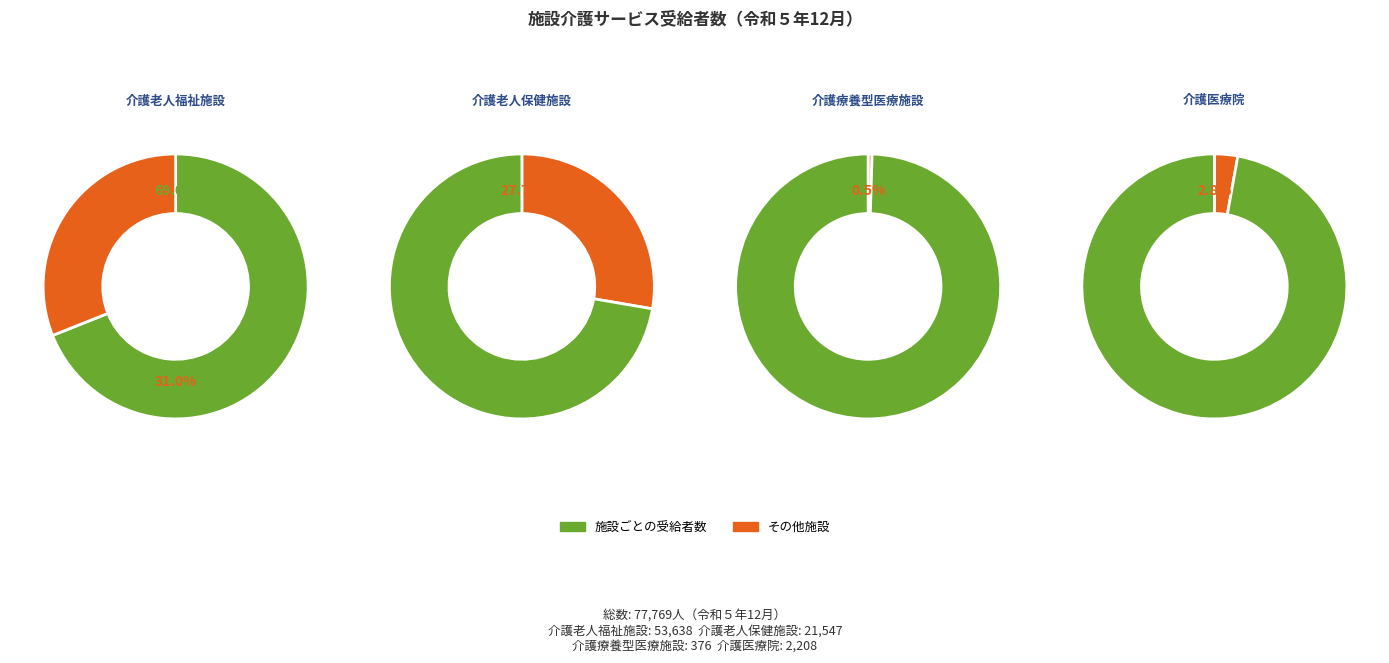

To the nearest percent, what is the combined percentage of 介護療養型医療施設 and 介護医療院?

3%